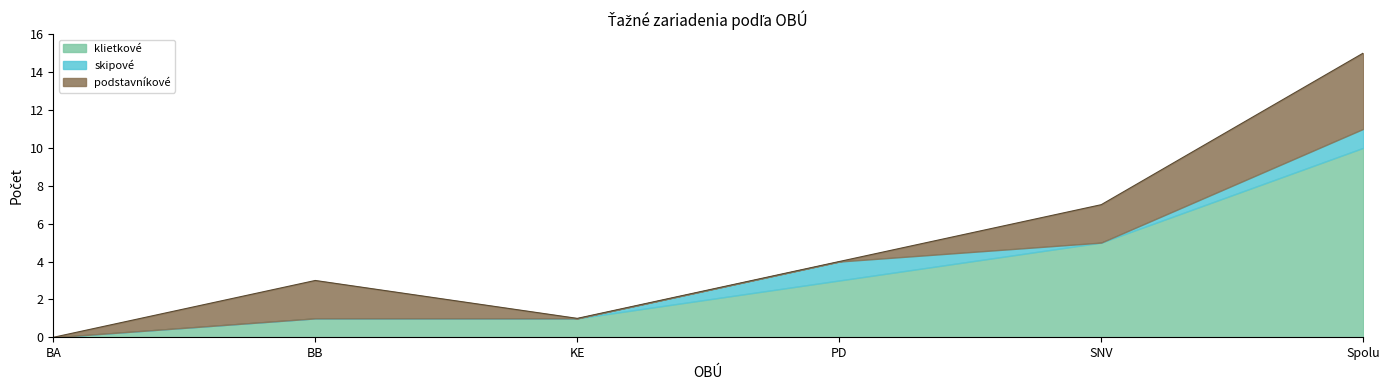

True or false: skipové and podstavníkové cross at least once.

True